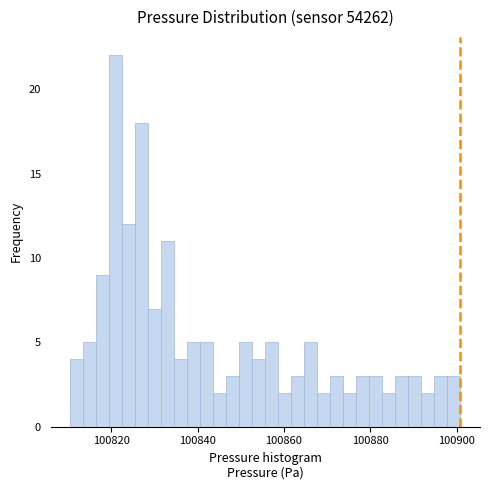

Read against the x-axis, roughly where is the centre of the tallest bar?

100822